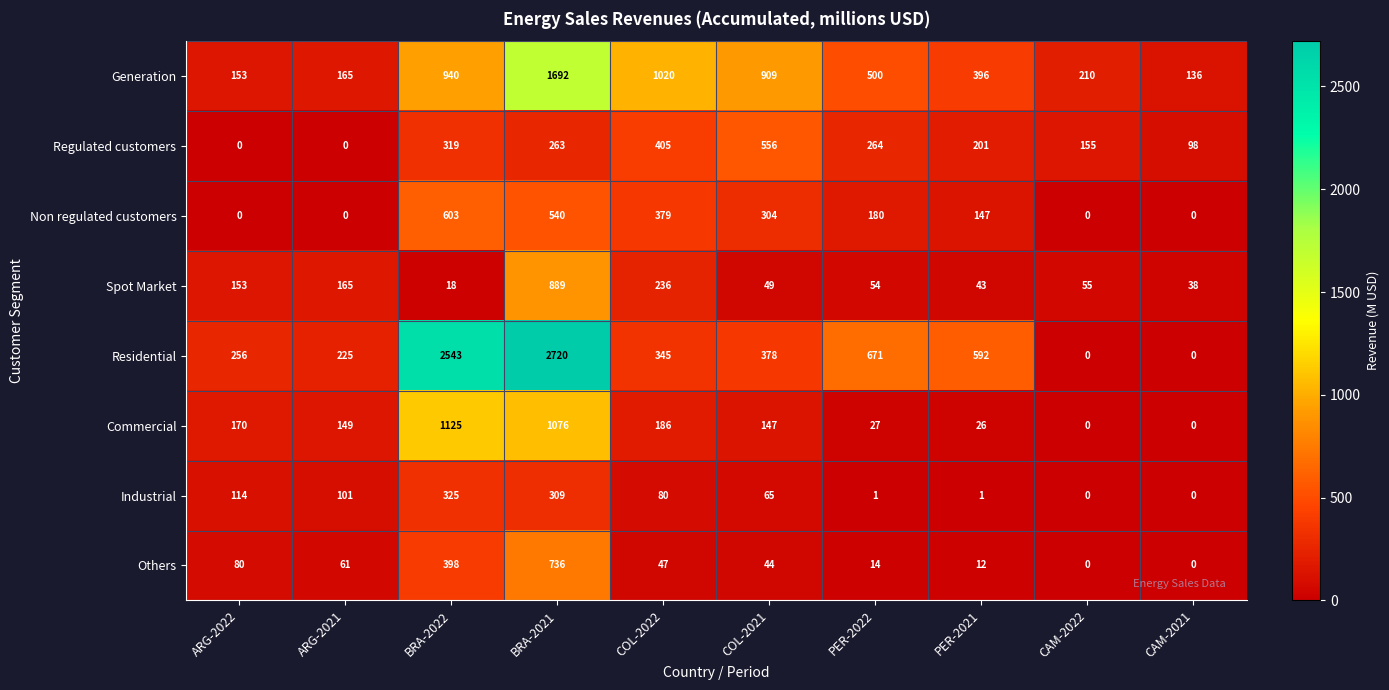

What is the sum of all Industrial values?

996